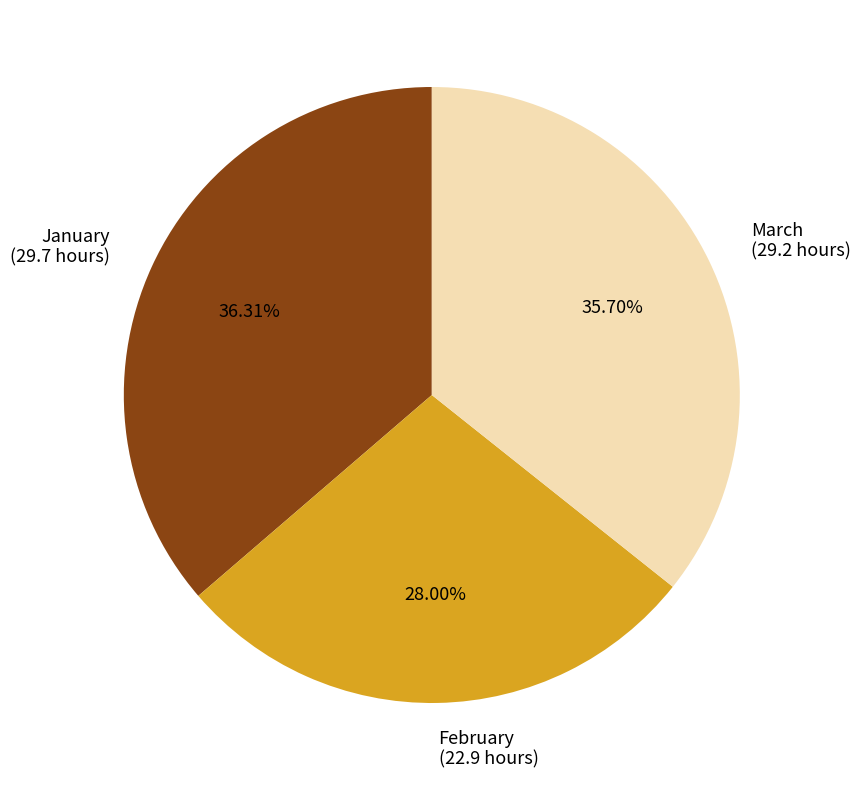

Do March (29.2 hours) and February (22.9 hours) together represent more than half of the pie?

Yes